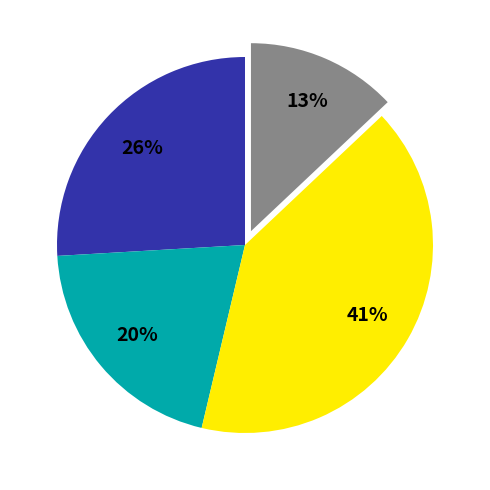

To the nearest percent, what is the average slice percentage?

25%